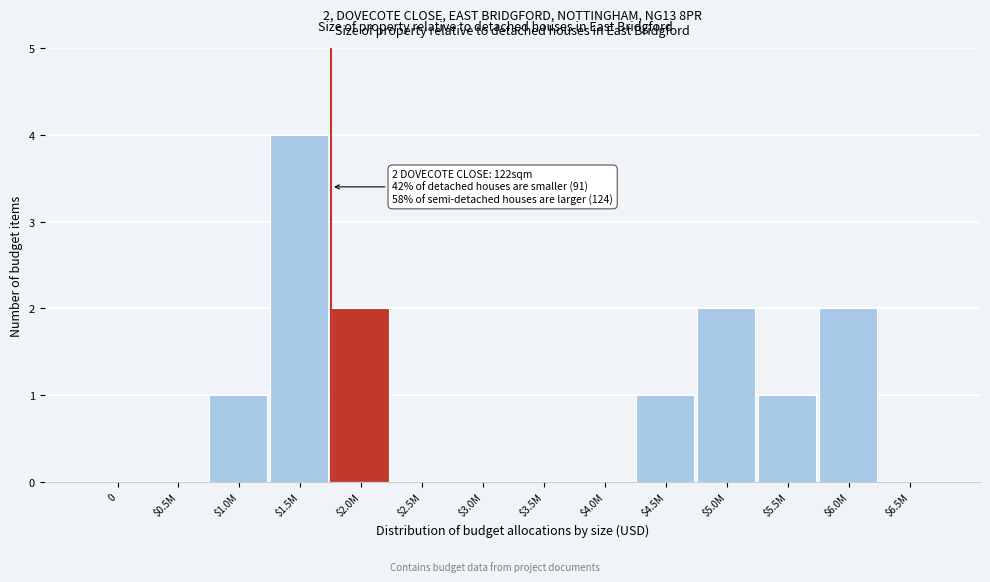

What is the sum of all values?

13